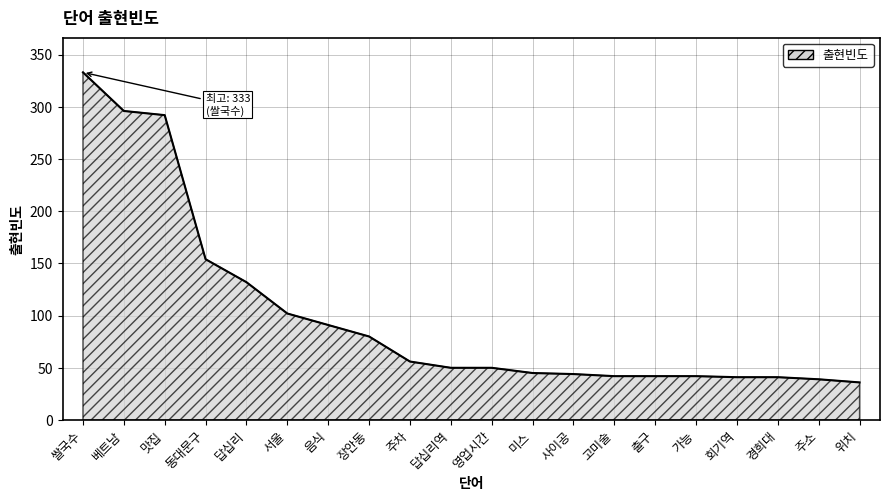

The chart shows a value of 36 at 위치. True or false?

True